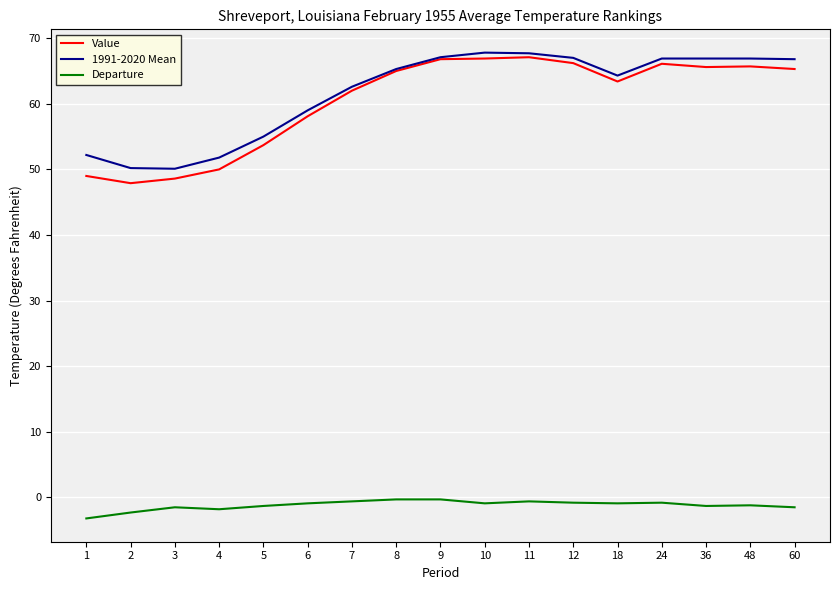

The Departure series shows -1.5 at 60. True or false?

True